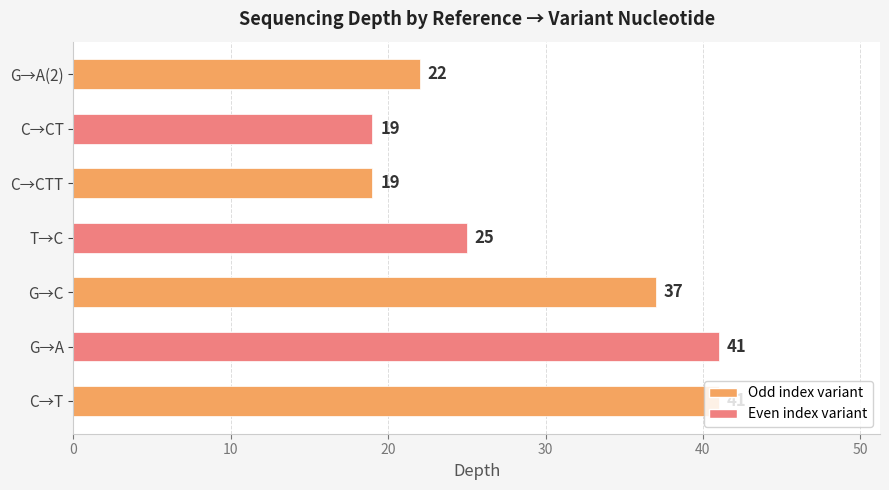

Between G→C and C→CT, which is larger?

G→C